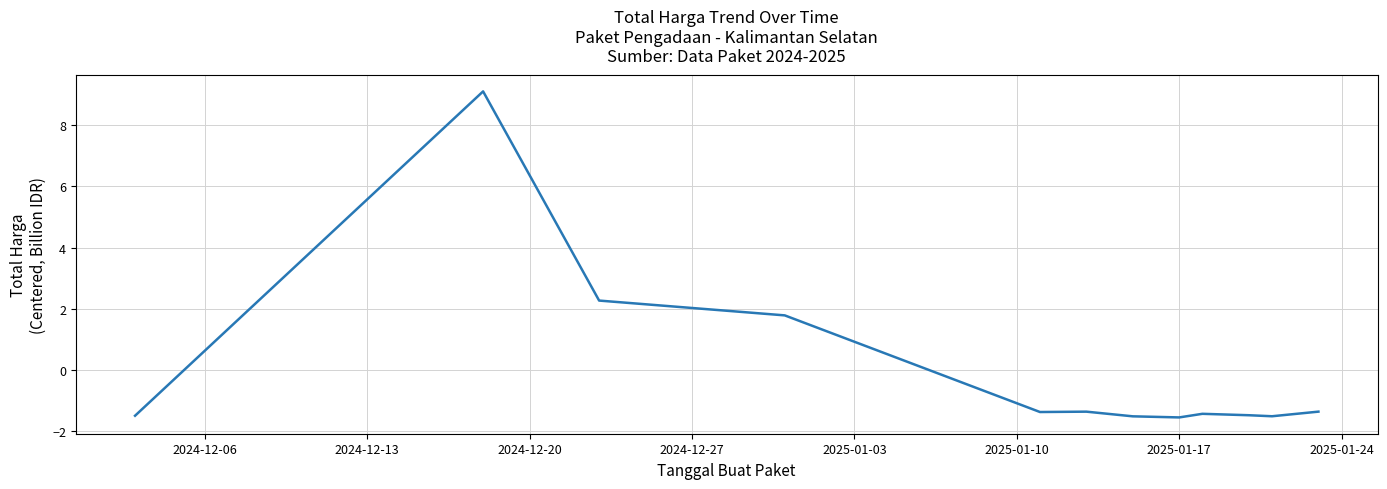

What is the minimum value shown in the chart?

-1.6